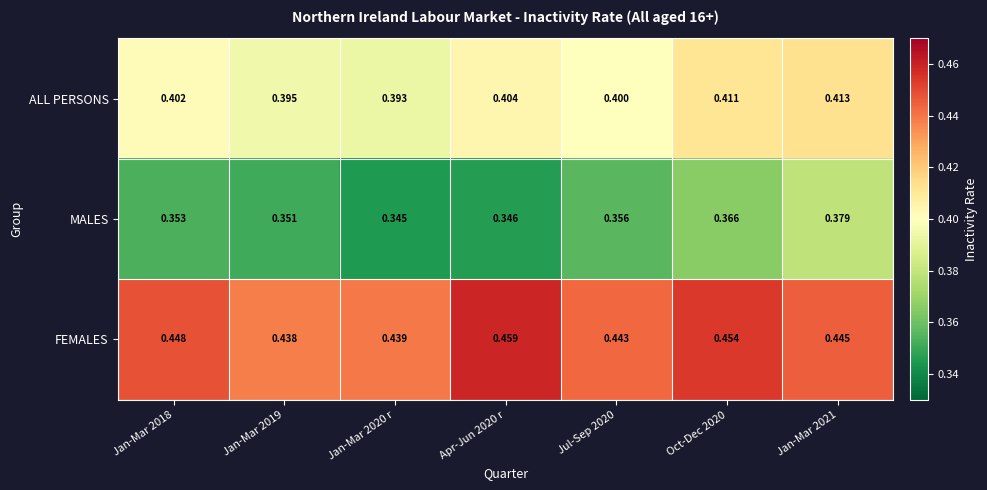

Rank the series at Jan-Mar 2018 from highest to lowest value.

FEMALES, ALL PERSONS, MALES